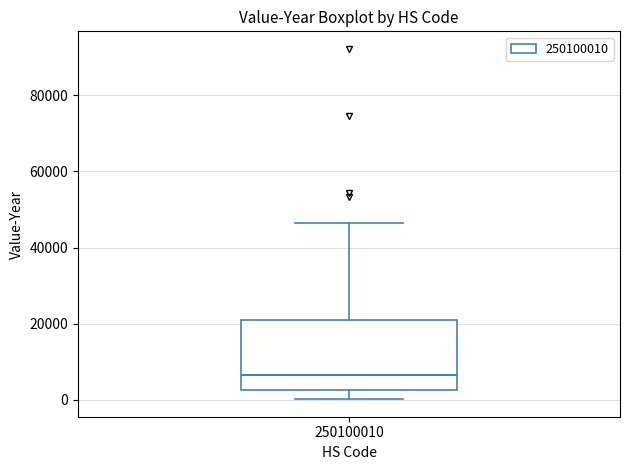

Read this box plot against the y-axis: the position of the median line, the range covered by the box, and the ends of both whiskers. The values are not printed on the chart, so give them approximately, as read against the axis.

median 6000, box 2000 to 22000, whiskers 0 to 46000